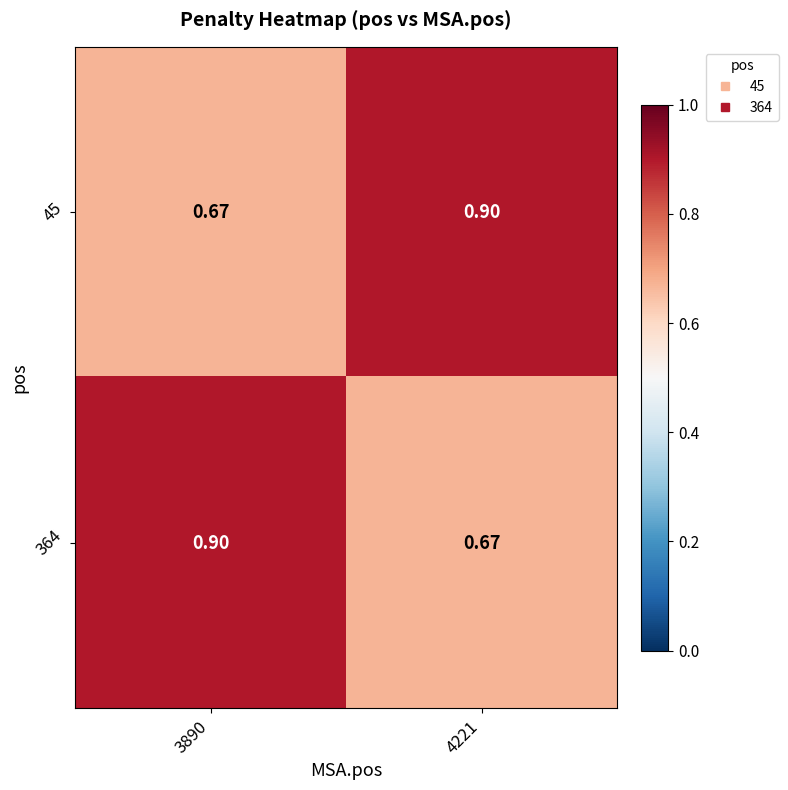

Count the number of data series in this chart.

2